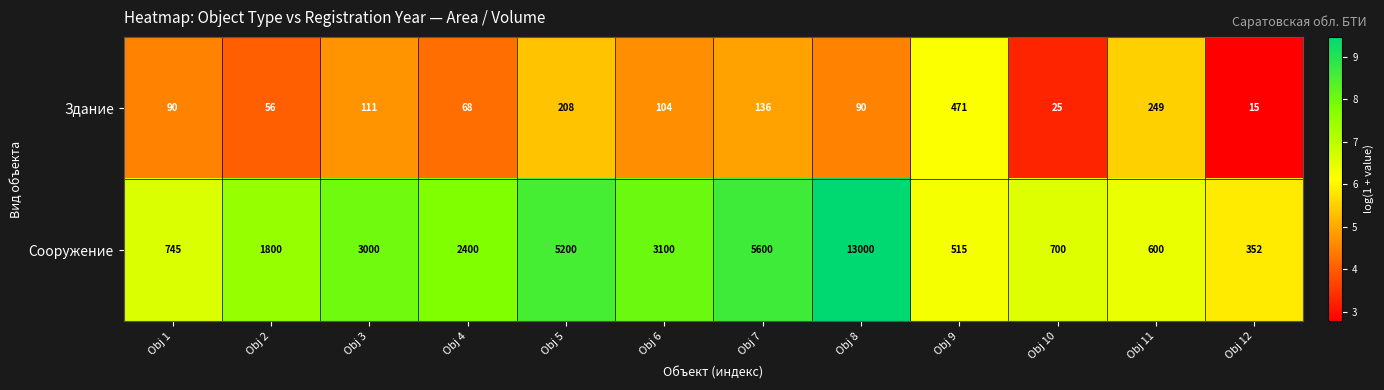

Read the Здание value at Obj 6, to the nearest 10.

100